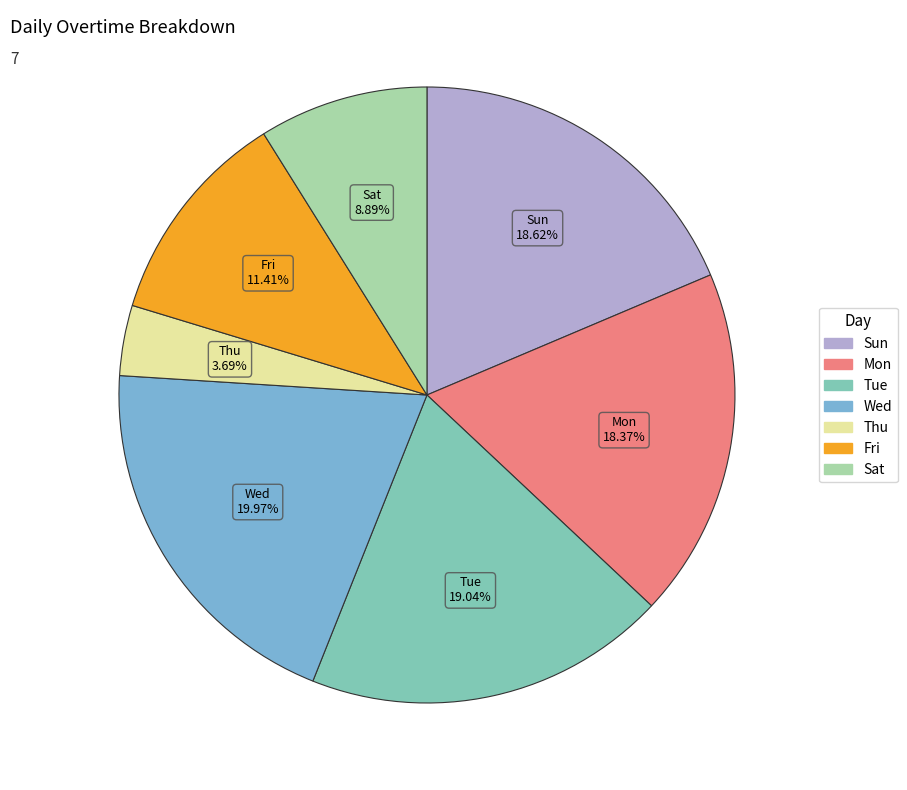

Is there a majority slice in this chart?

No